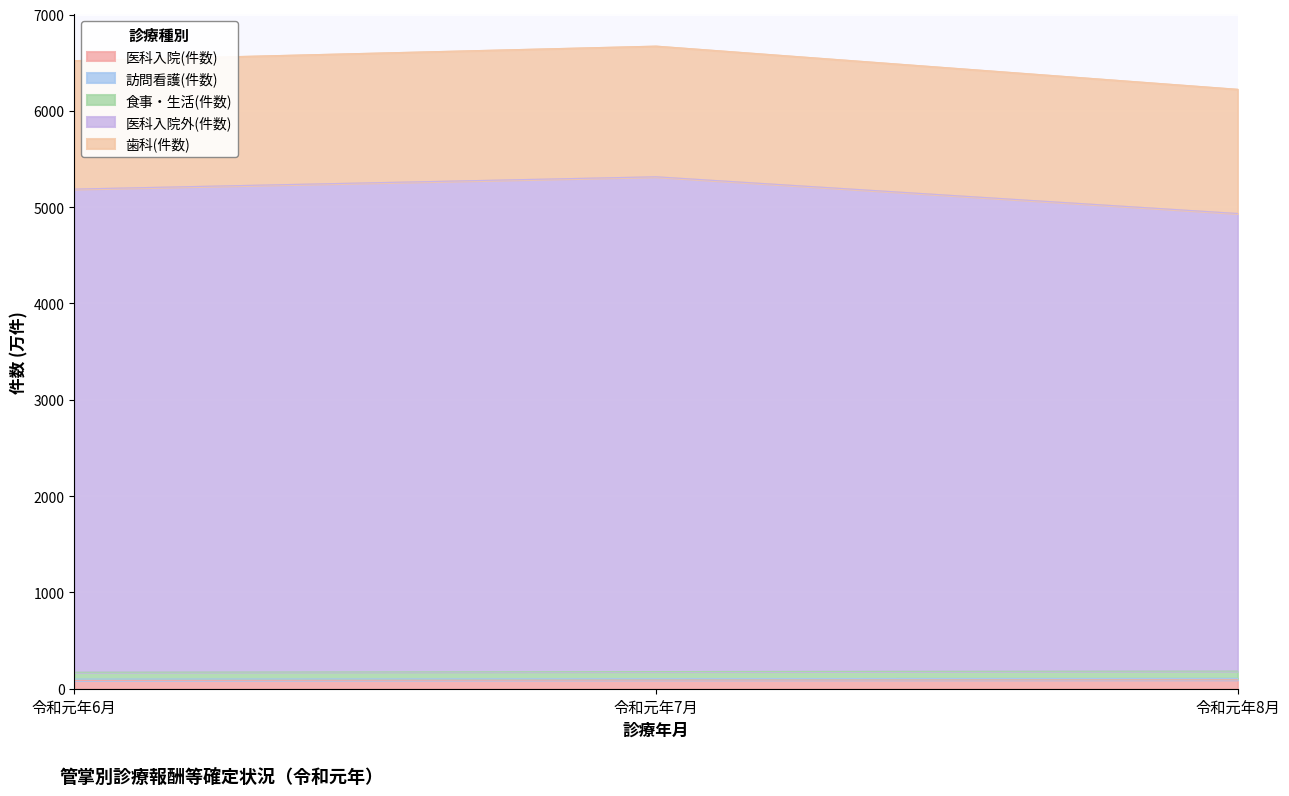

What is the difference between the maximum and minimum values in the 食事・生活(件数) series?

11.6